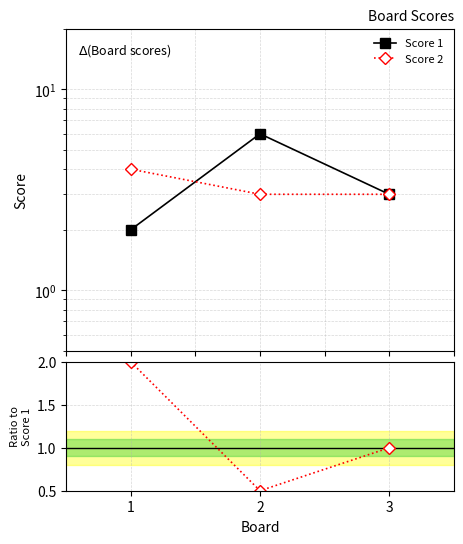

What is the smallest value displayed?

0.5